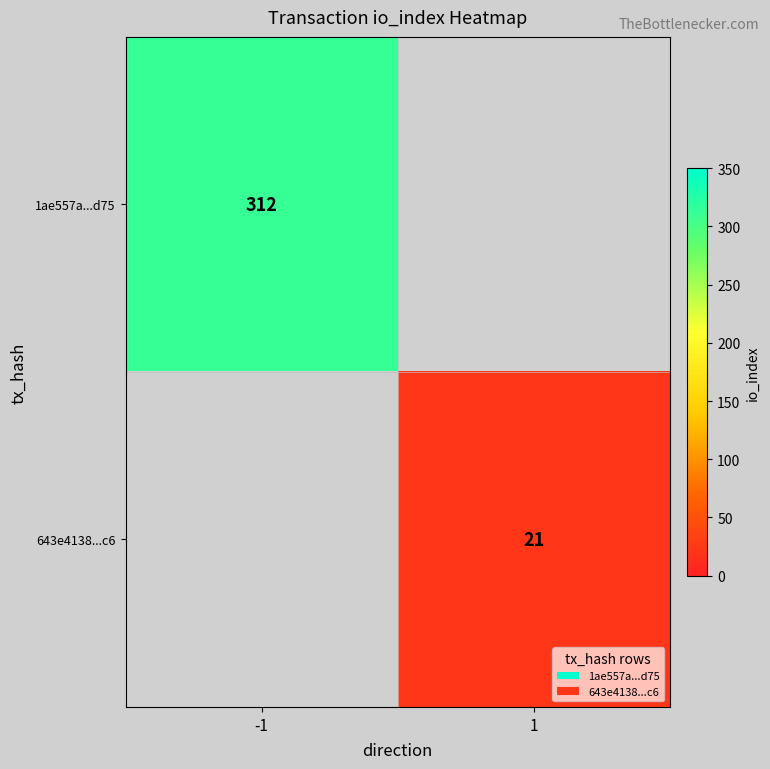

The value of 643e4138...c6 at 1 is 34. True or false?

False